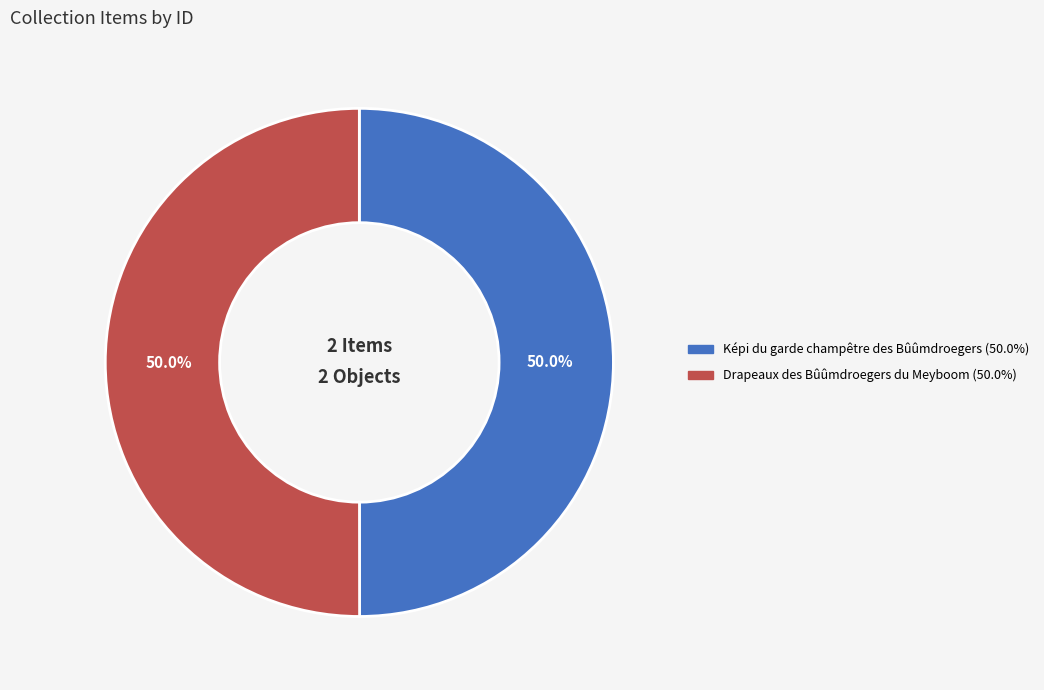

Count the number of slices in the pie.

2